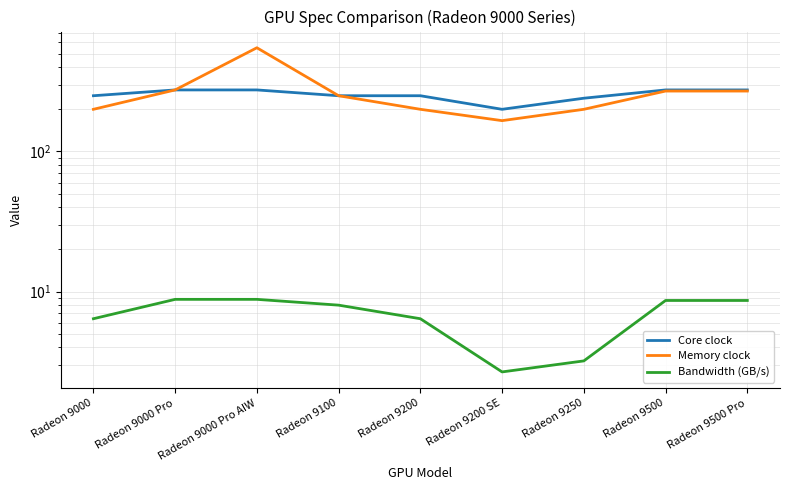

At which label does Core clock reach its minimum?

Radeon 9200 SE